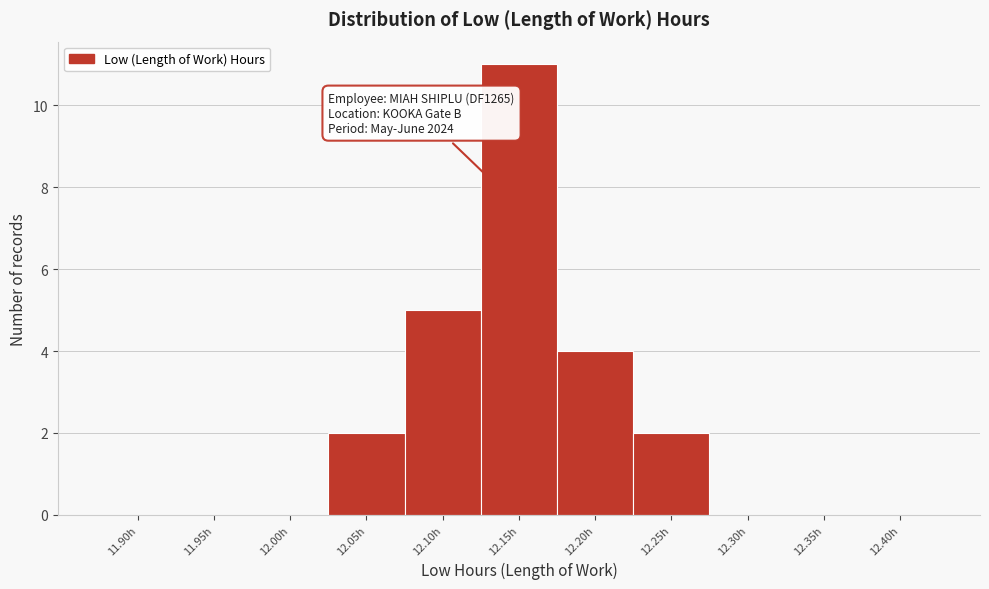

Reading right to left, list all the values displayed in this chart.

12.40h=0	12.35h=0	12.30h=0	12.25h=2	12.20h=4	12.15h=11	12.10h=5	12.05h=2	12.00h=0	11.95h=0	11.90h=0